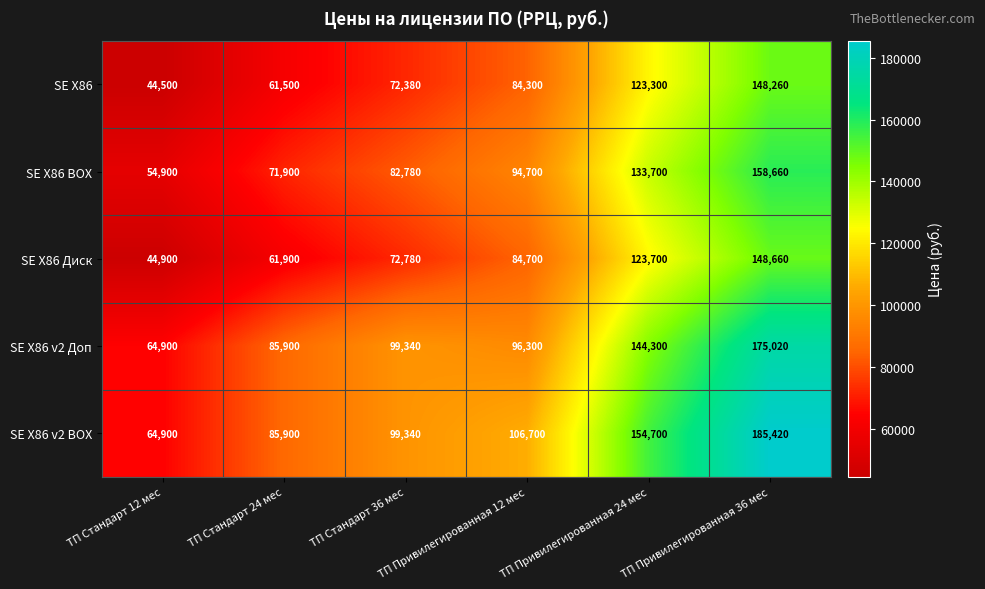

Which label corresponds to the largest value in the chart?

ТП Привилегированная 36 мес